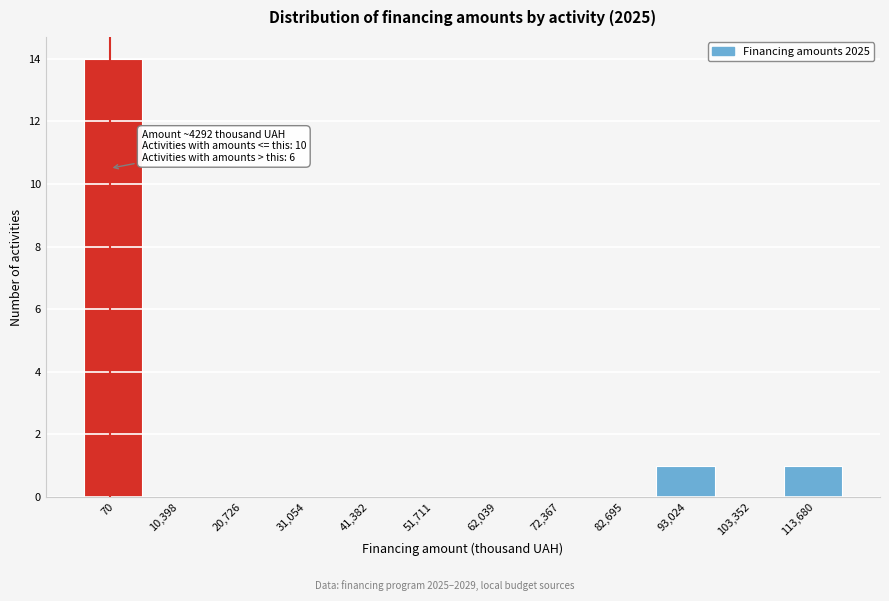

Reading left to right, transcribe all the data shown in this chart.

70=14	10,398=0	20,726=0	31,054=0	41,382=0	51,711=0	62,039=0	72,367=0	82,695=0	93,024=1	103,352=0	113,680=1